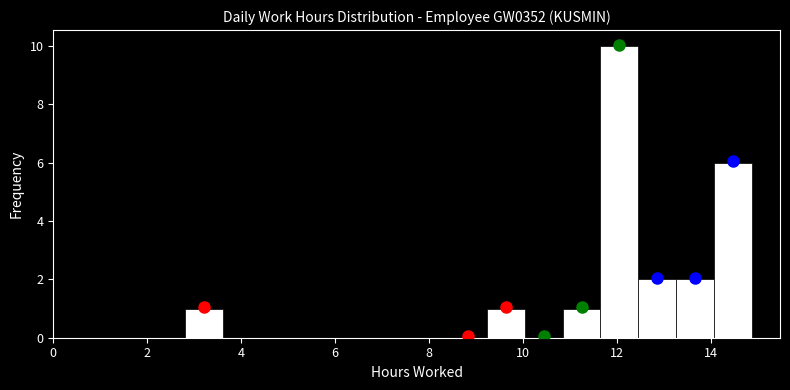

Over which range of the x-axis is the bar tallest?

11.6 to 12.4